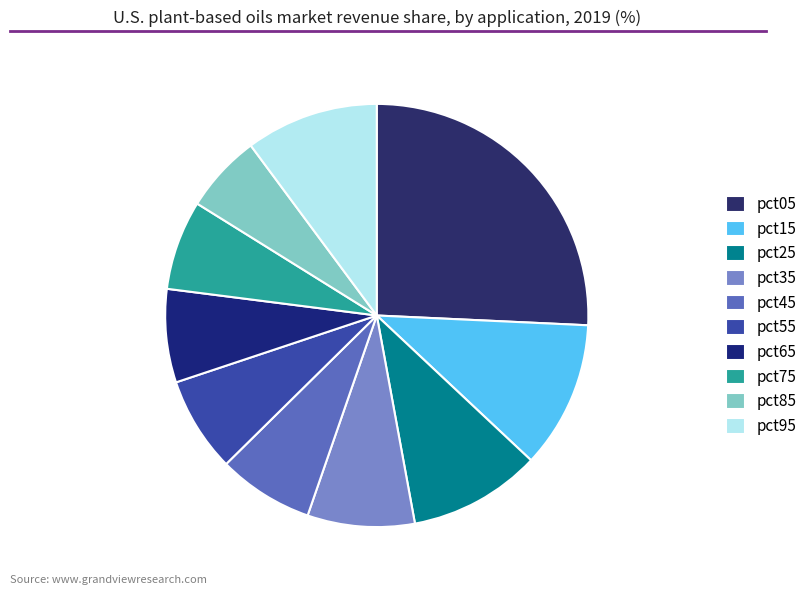

Between pct75 and pct05, which is larger?

pct05